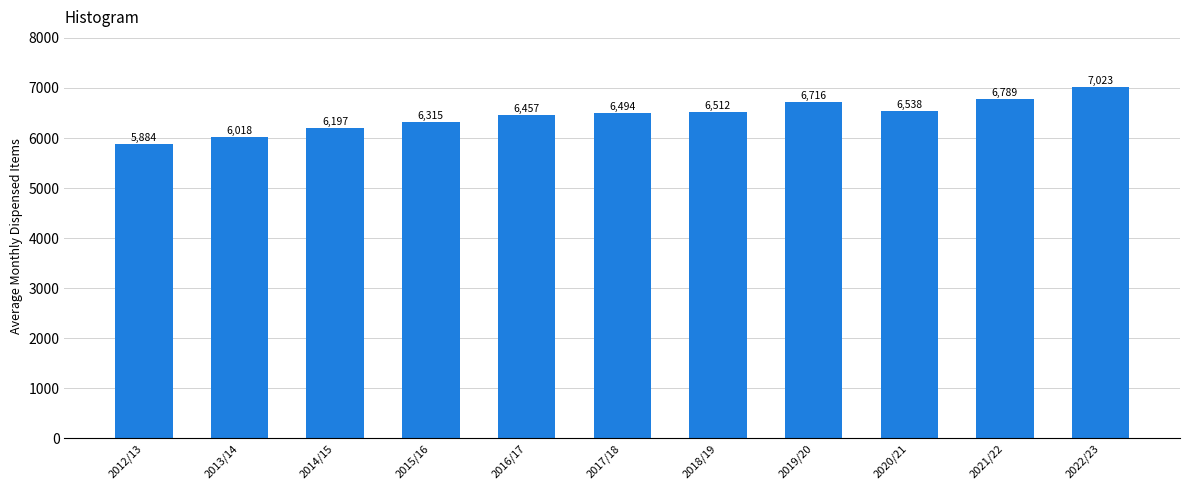

Reading left to right, extract all data points from this chart.

2012/13=5884	2013/14=6018	2014/15=6197	2015/16=6315	2016/17=6457	2017/18=6494	2018/19=6512	2019/20=6716	2020/21=6538	2021/22=6789	2022/23=7023